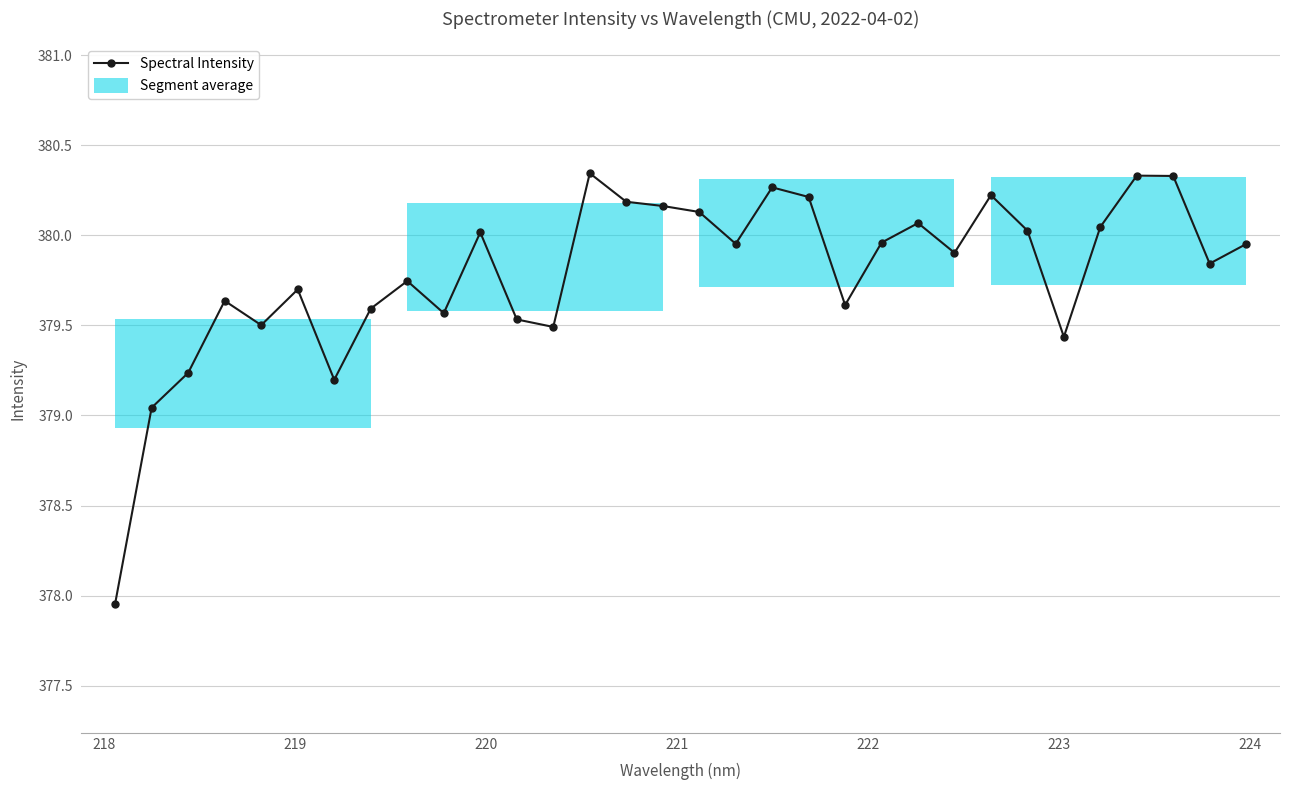

What is the value of the 3rd point from the left?

379.2